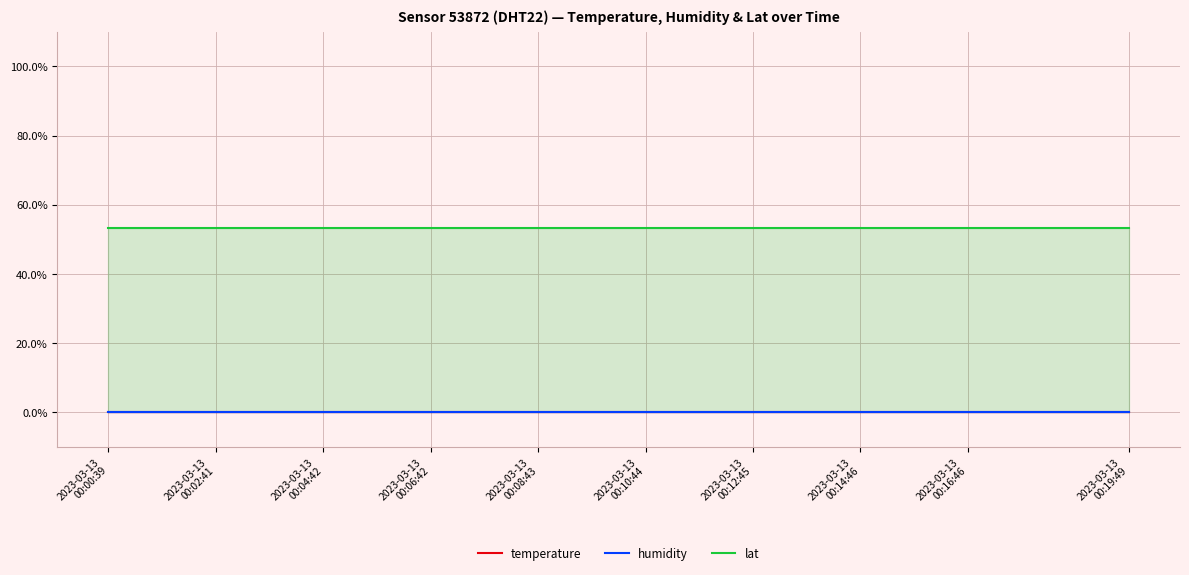

What is the total value across all series at 15?

53.2